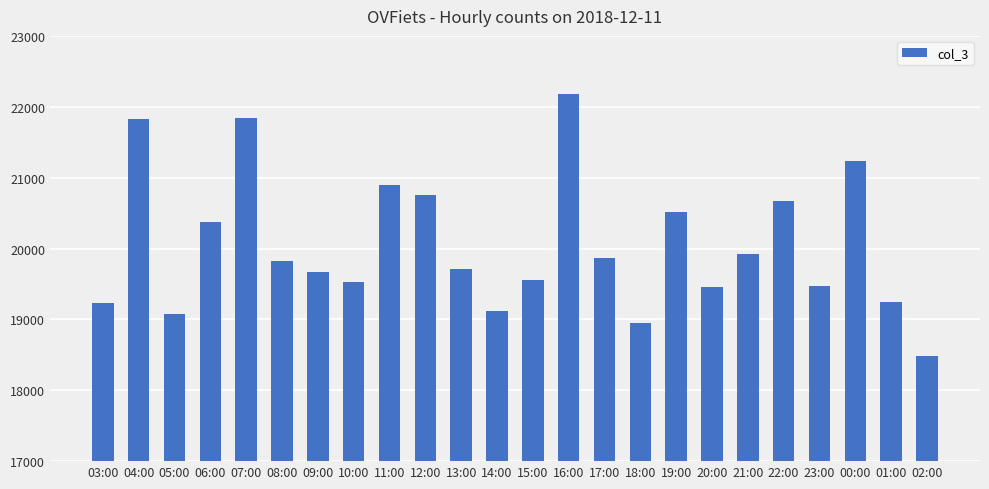

What is the smallest value displayed?

18489